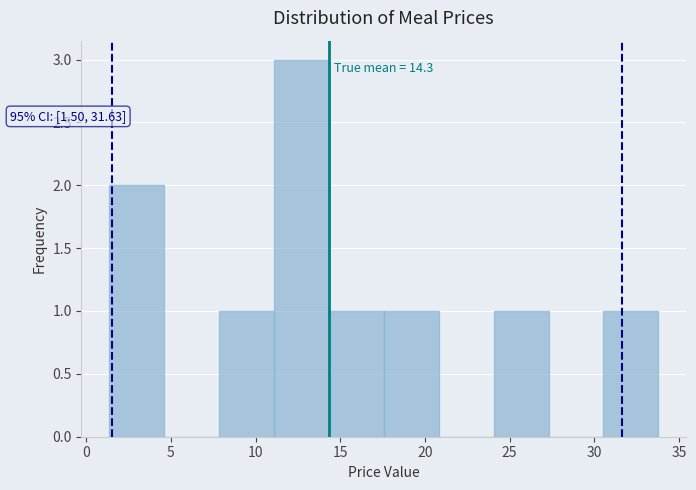

Which range on the x-axis has the tallest bar?

11.0 to 14.5